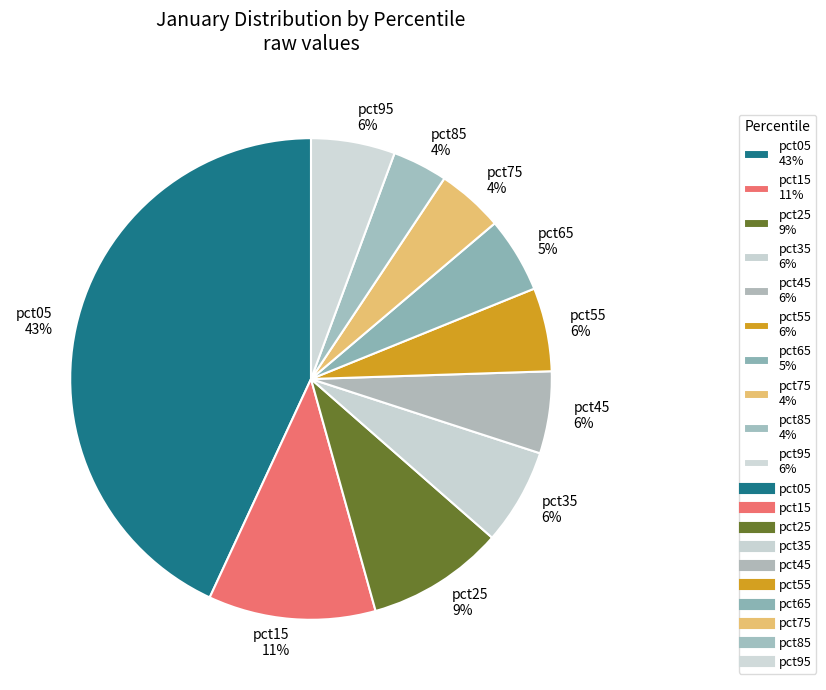

Does pct65 represent more than half of the total?

No